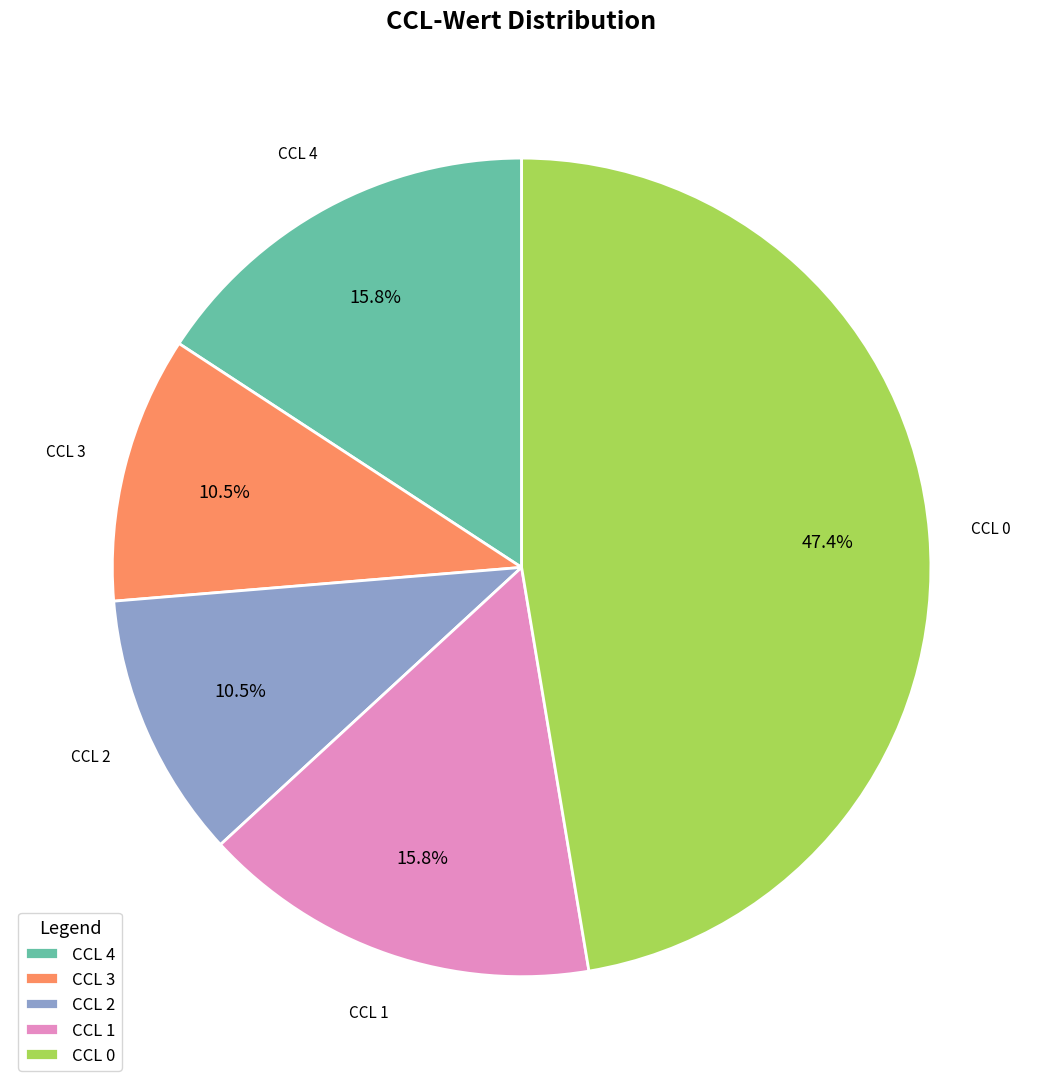

Combined, do CCL 3 and CCL 1 account for over 50%?

No